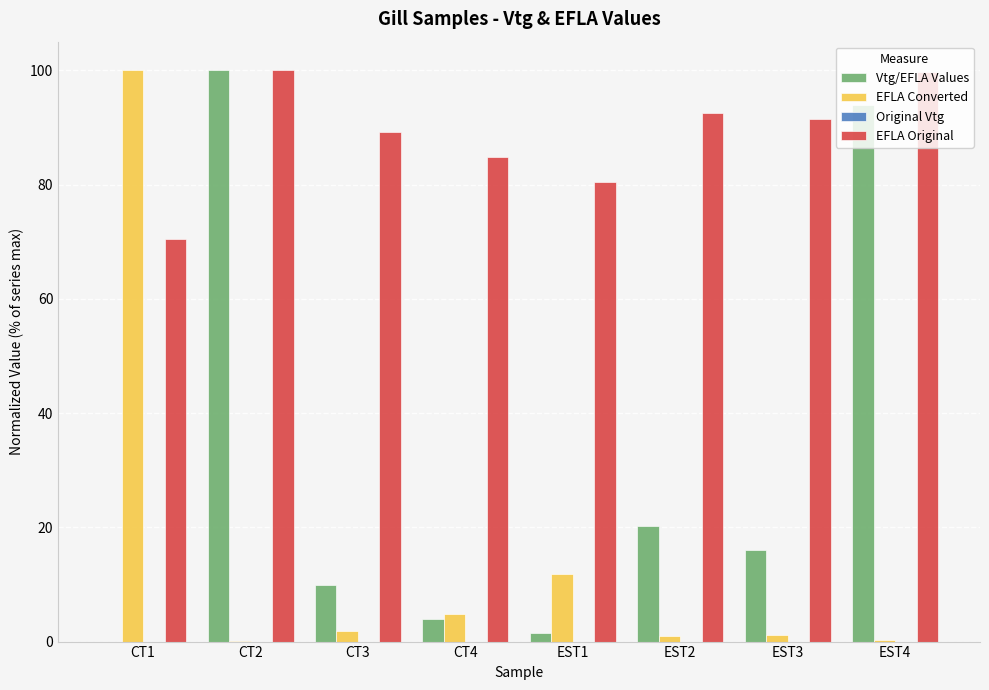

What is the maximum value for EFLA Converted?

100.0